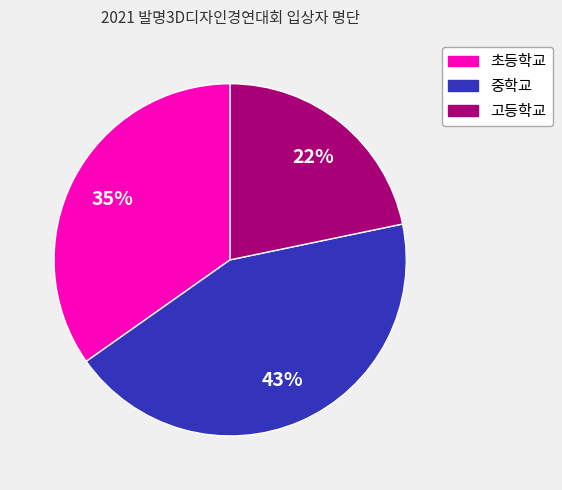

Is 고등학교 the majority of the pie?

No